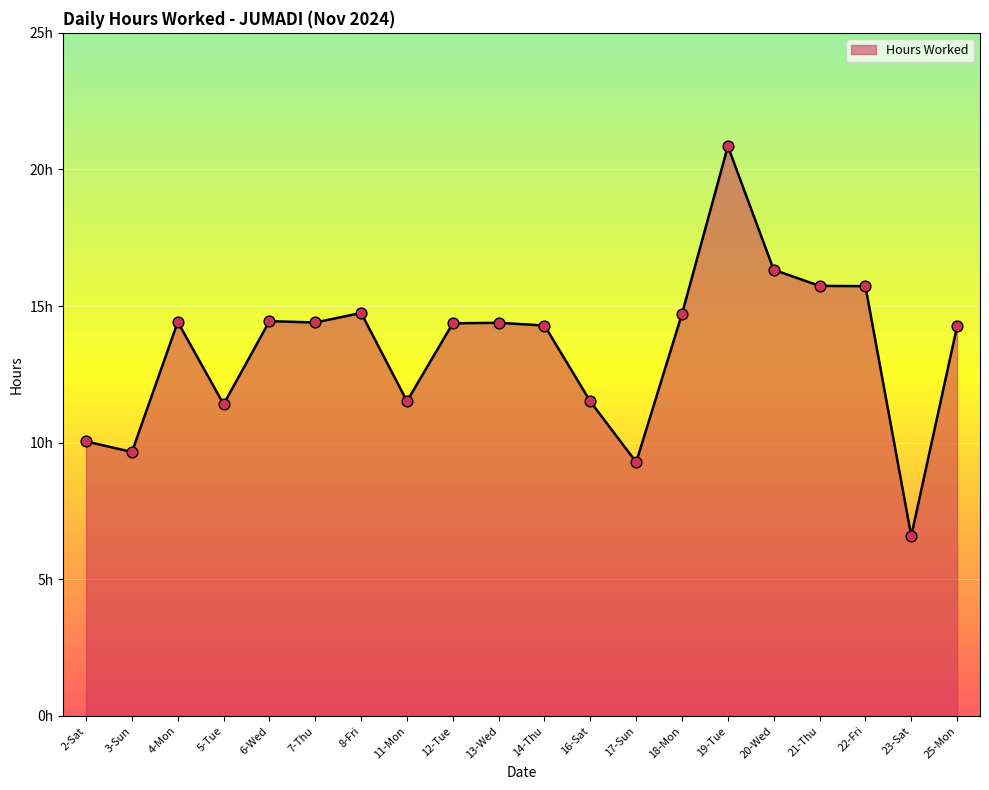

Between 19-Tue and 22-Fri, which is larger?

19-Tue